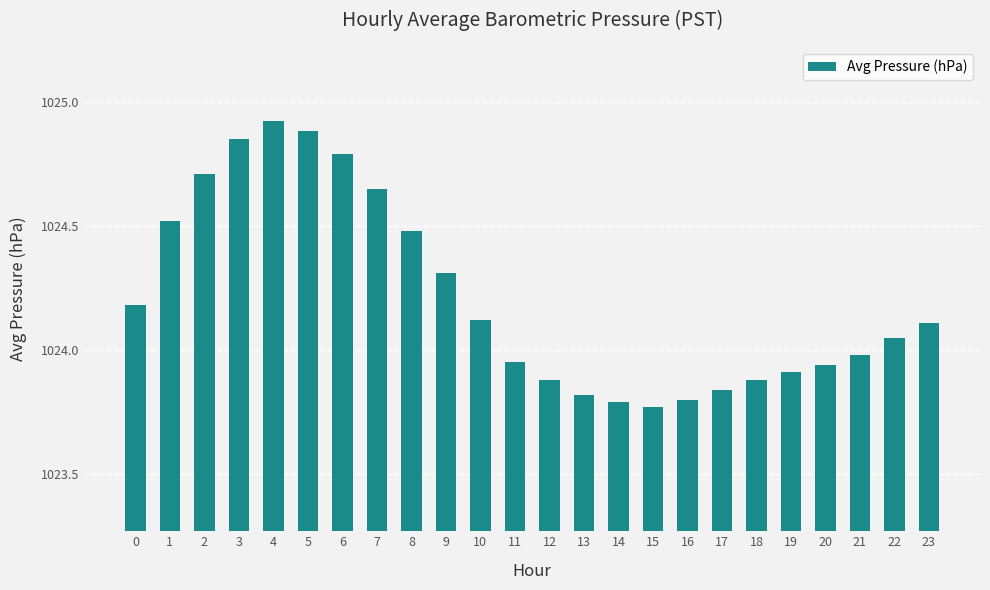

What is the change in value from 20 to 23?

+0.2